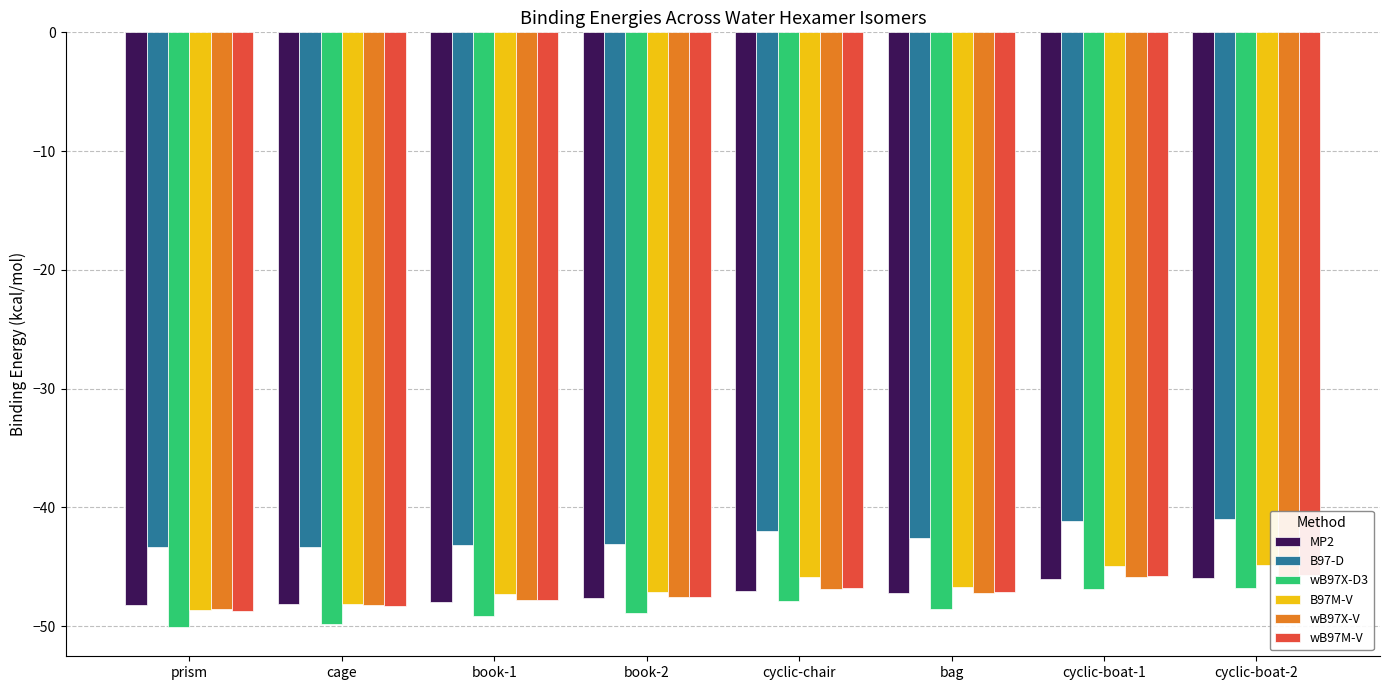

How many bars are there in each group?

6